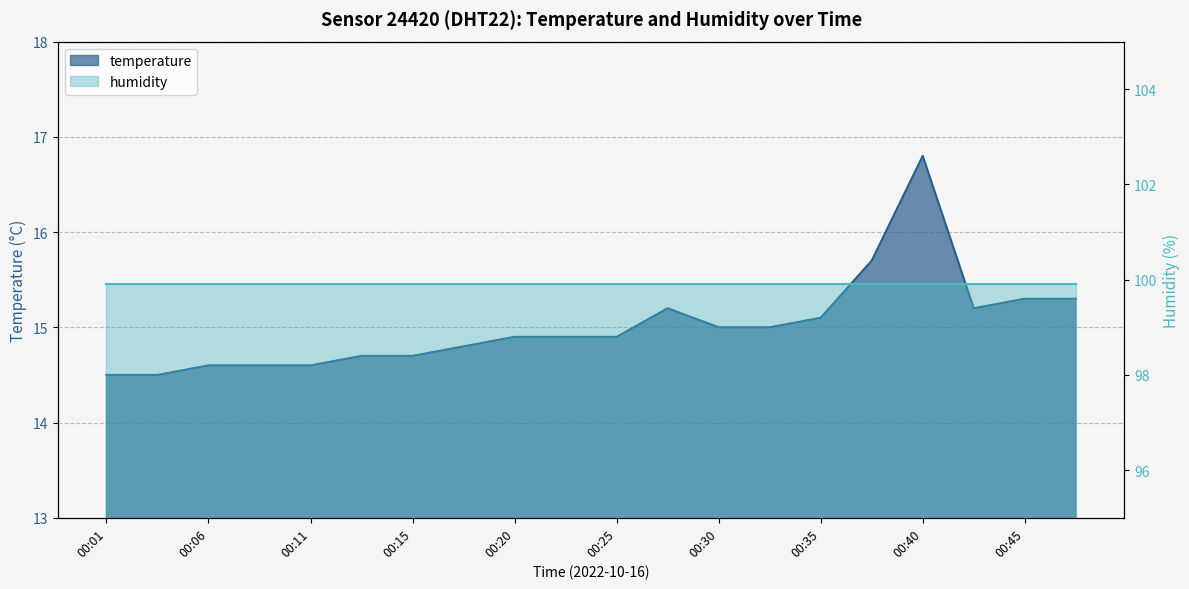

Reading right to left, extract all data points from this chart.

15.3	15.3	15.2	16.8	15.7	15.1	15.0	15.0	15.2	14.9	14.9	14.9	14.8	14.7	14.7	14.6	14.6	14.6	14.5	14.5